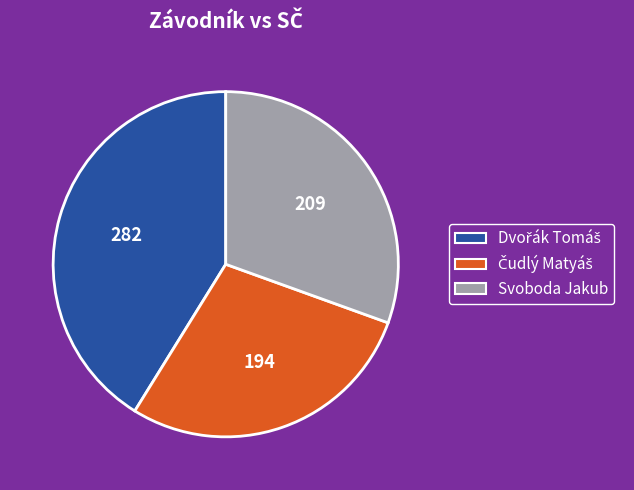

True or false: Svoboda Jakub accounts for 20% of the total.

False